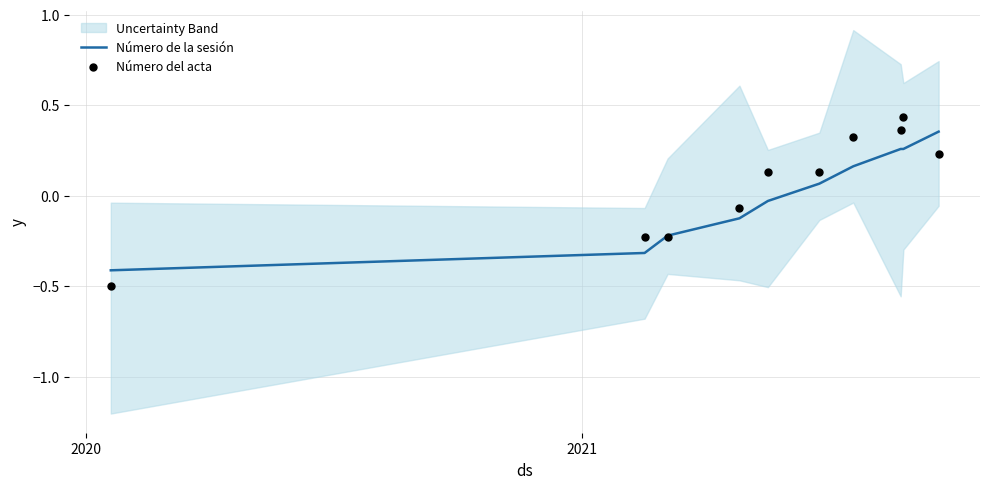

What are all the series names shown in the legend?

Número de la sesión, Número del acta